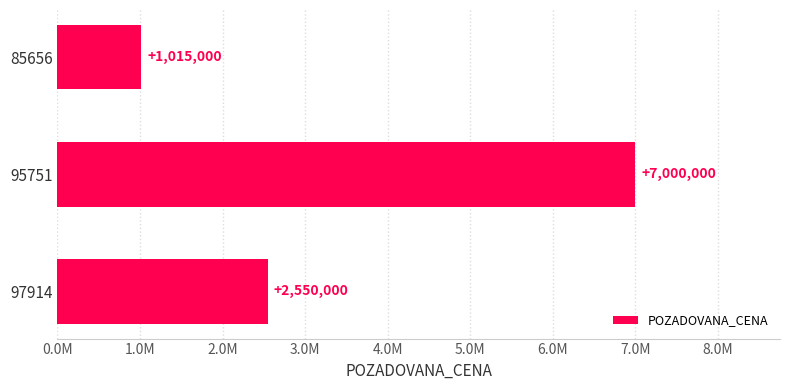

List the labels in order of value, largest first.

95751, 97914, 85656